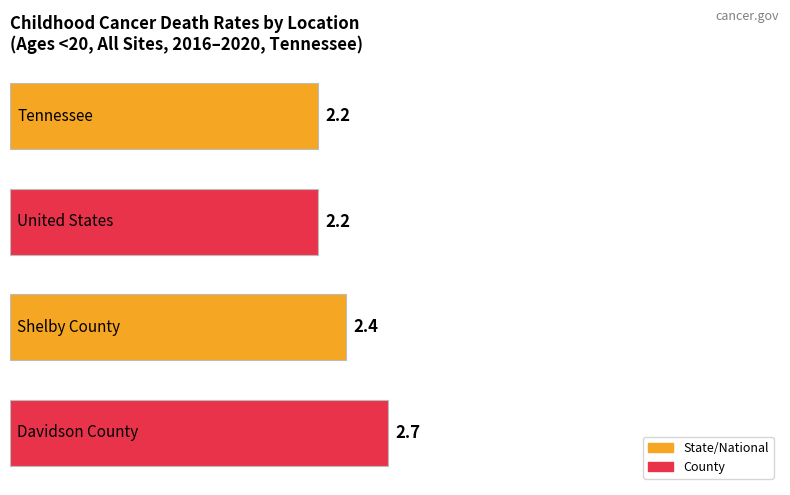

What is the smallest value displayed?

2.2